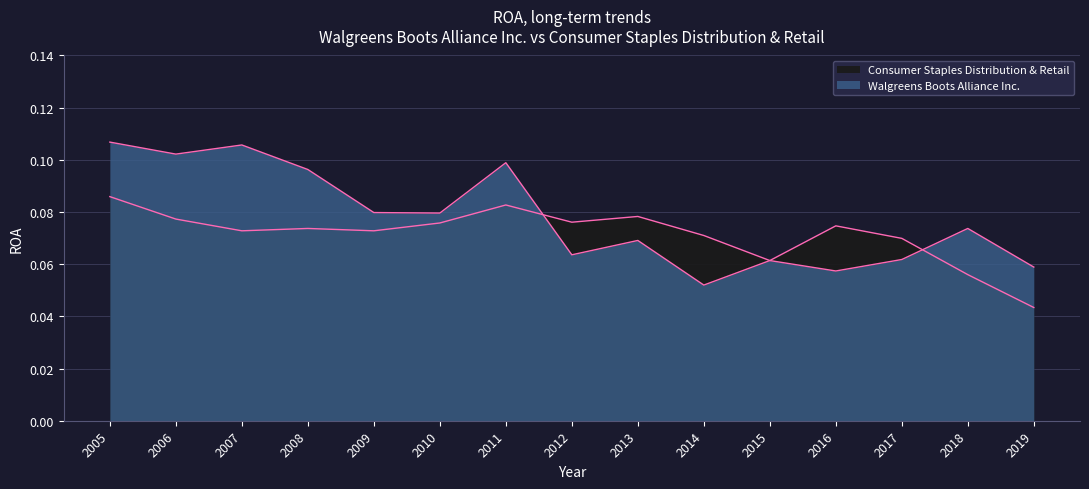

Which has a higher value, 2012 or 2016?

2012